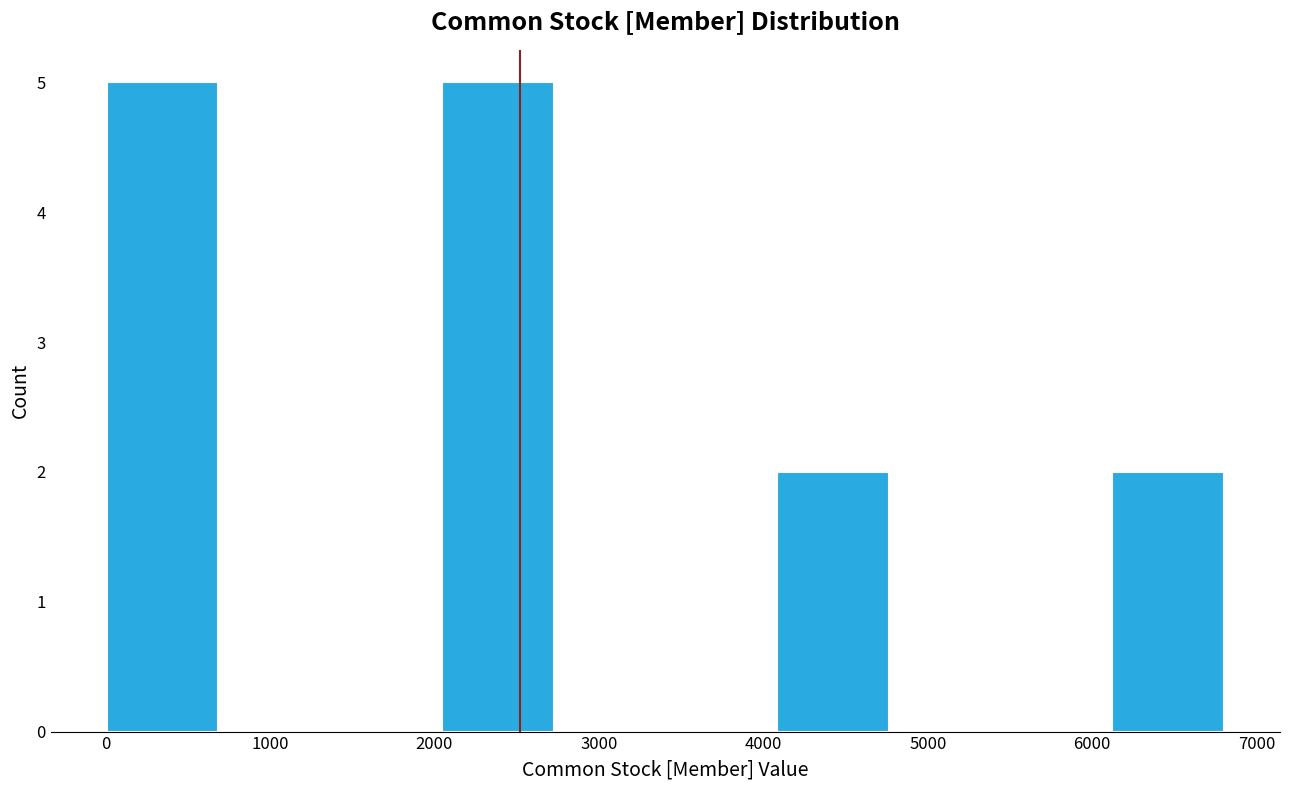

Reading left to right, transcribe this chart: for each bar, give the range it covers on the x-axis and its height. Neither the bar edges nor the heights are printed on the chart, so give them approximately, as read against the axes.

0 to 700: 5
700 to 1400: 0
1400 to 2000: 0
2000 to 2700: 5
2700 to 3400: 0
3400 to 4100: 0
4100 to 4800: 2
4800 to 5400: 0
5400 to 6100: 0
6100 to 6800: 2